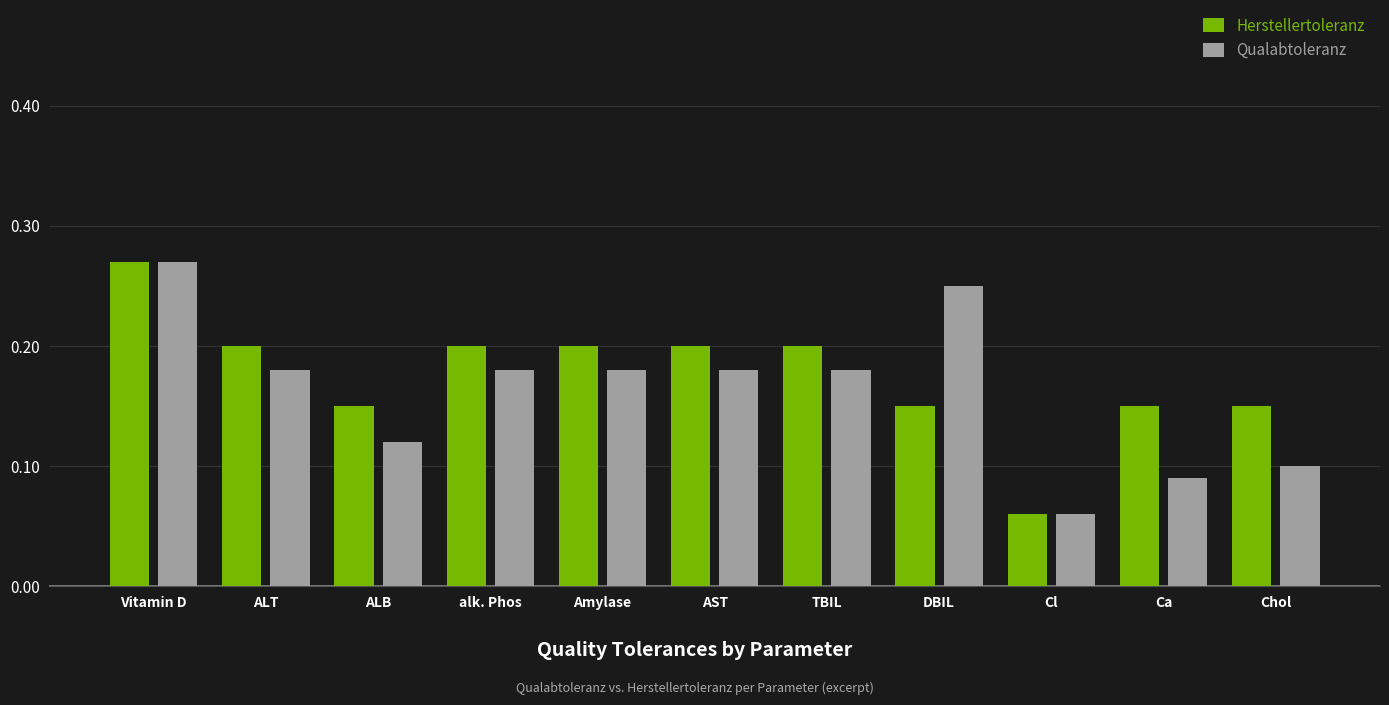

Does the chart contain any negative values?

No